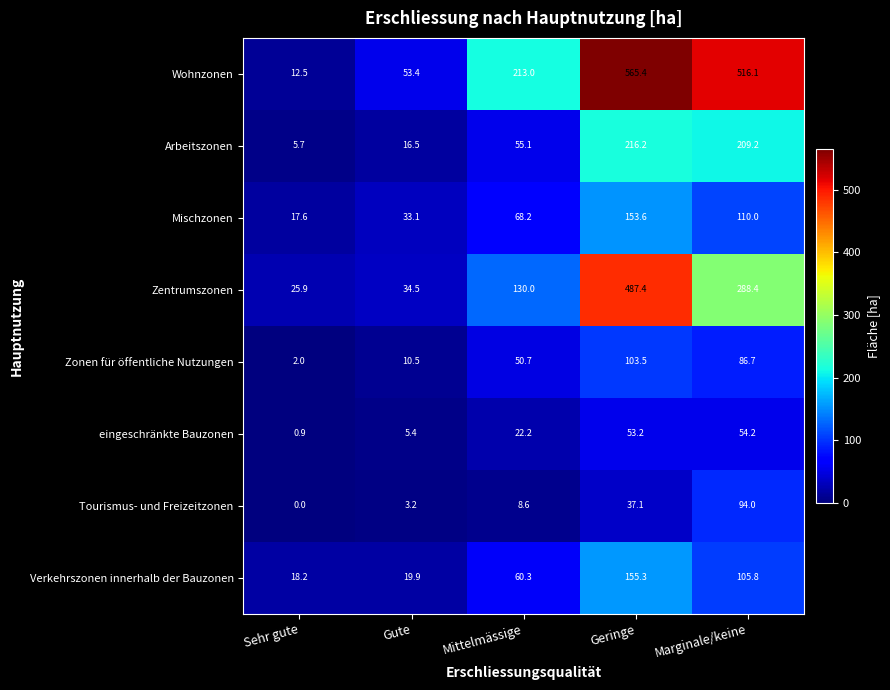

What is the greatest value displayed?

565.4